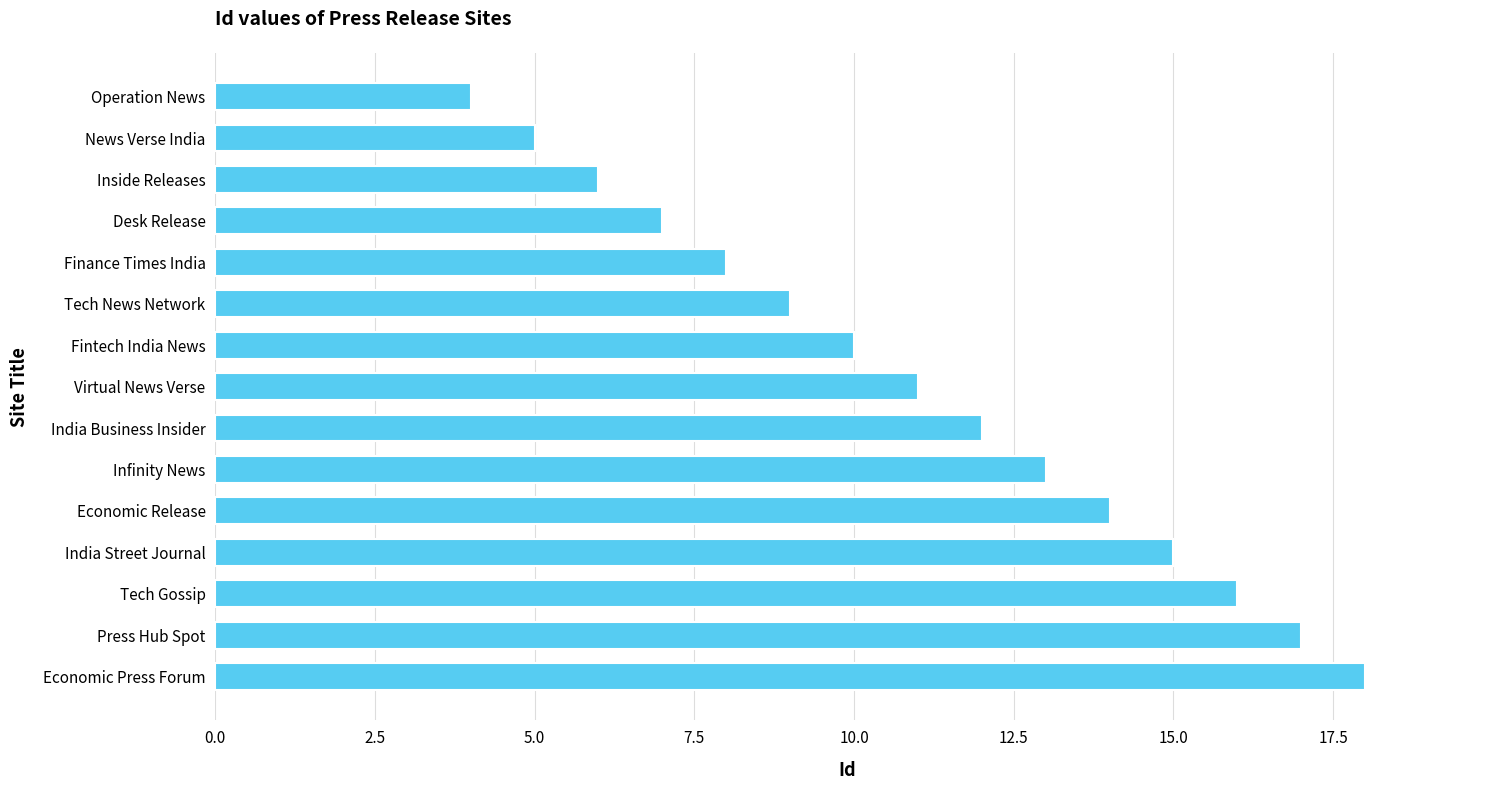

True or false: the data shows 15 at India Street Journal.

True